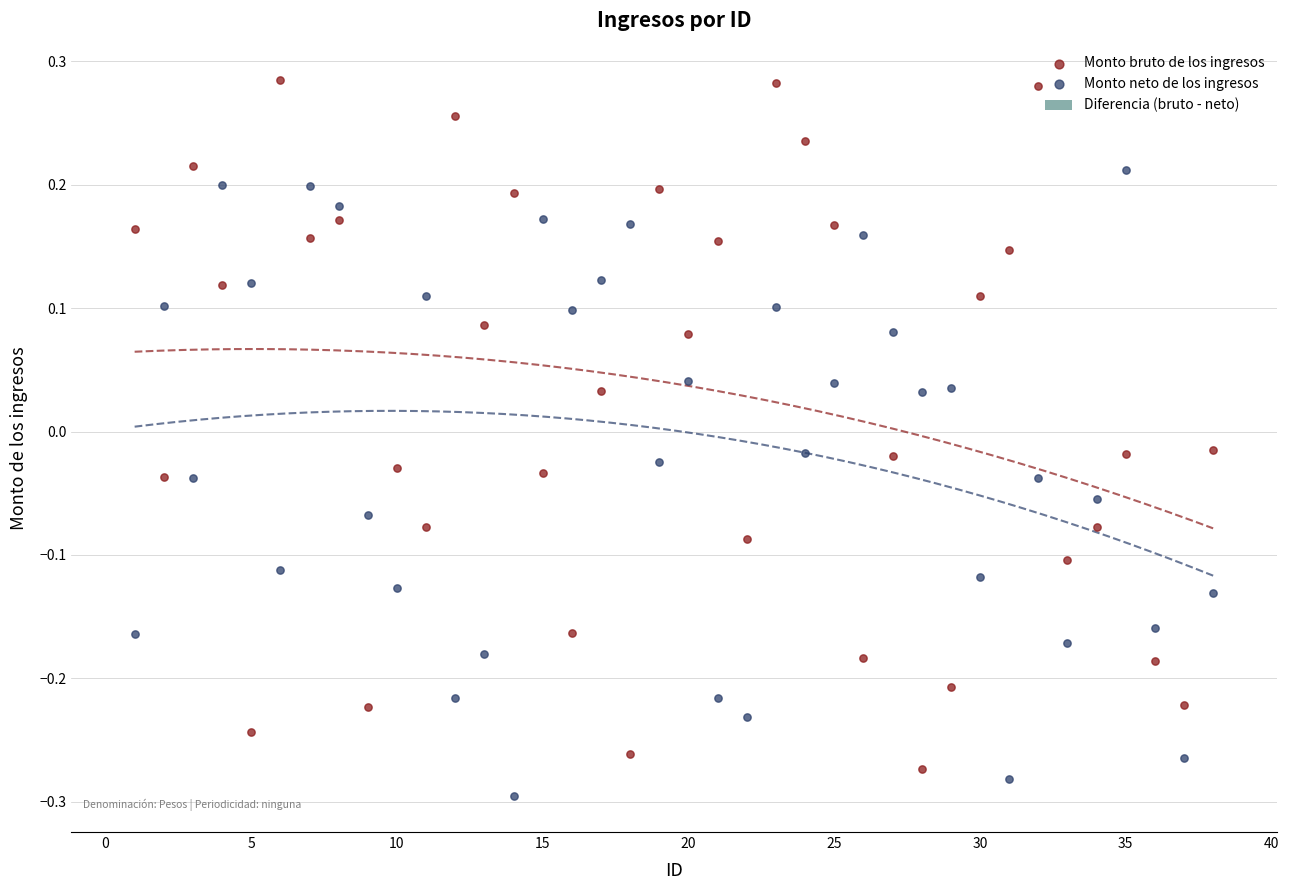

Which series reaches the minimum Y coordinate?

Monto neto de los ingresos